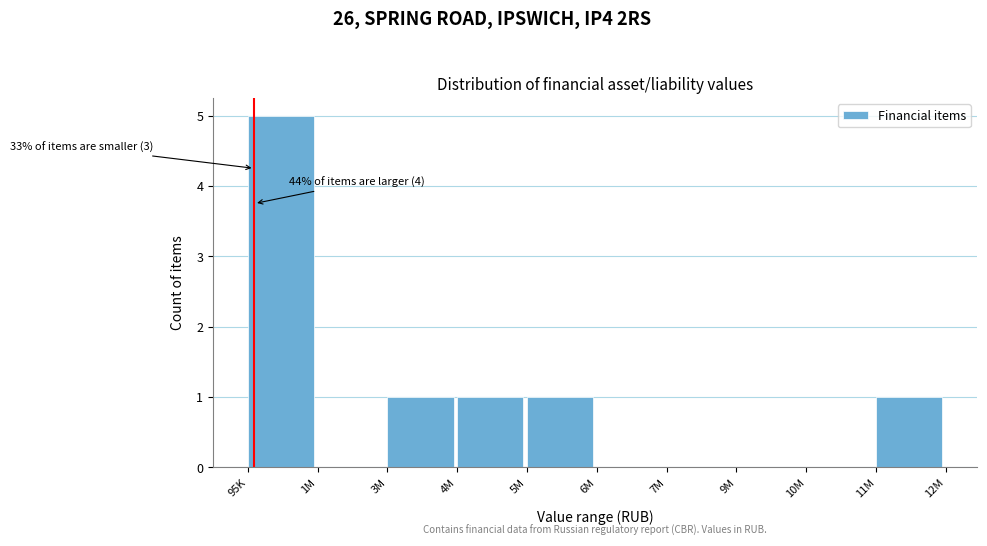

Reading left to right, transcribe all the data shown in this chart.

95K=5	1M=0	3M=1	4M=1	5M=1	6M=0	7M=0	9M=0	10M=0	11M=1